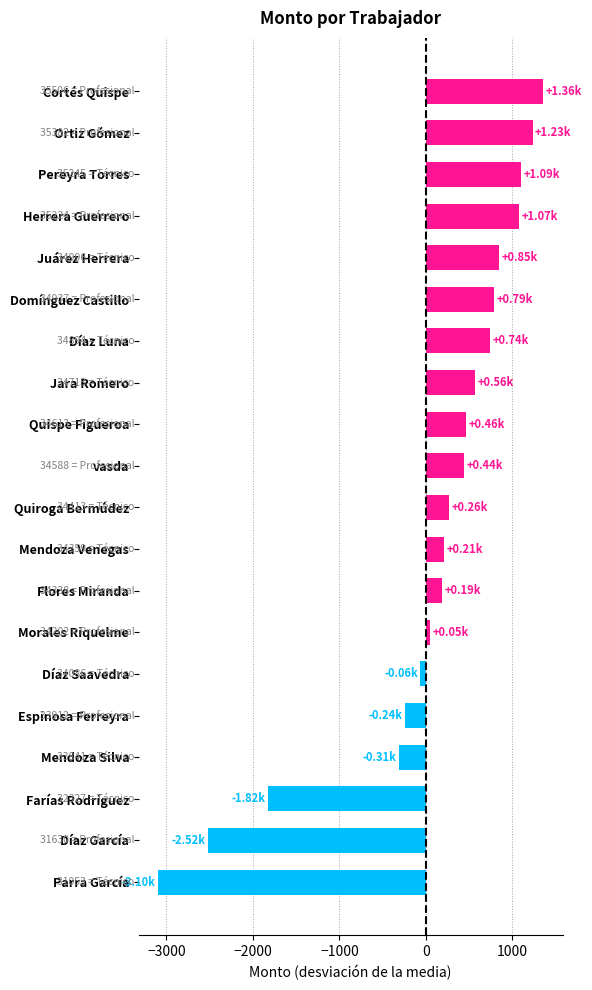

Where is the data nearest to the value -870?

Mendoza Silva